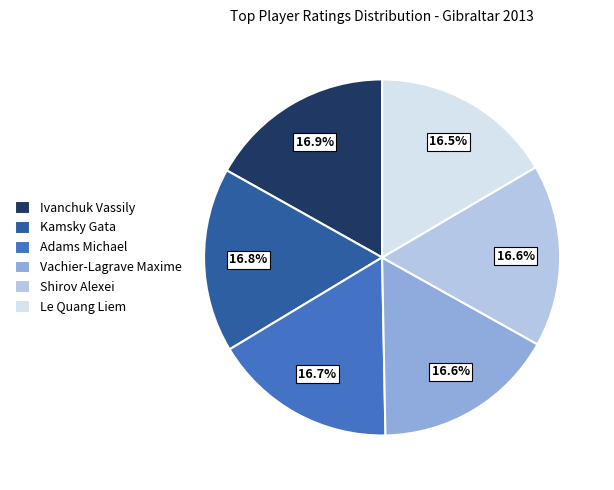

What is the ratio of the value at Kamsky Gata to the value at Ivanchuk Vassily?

1.0